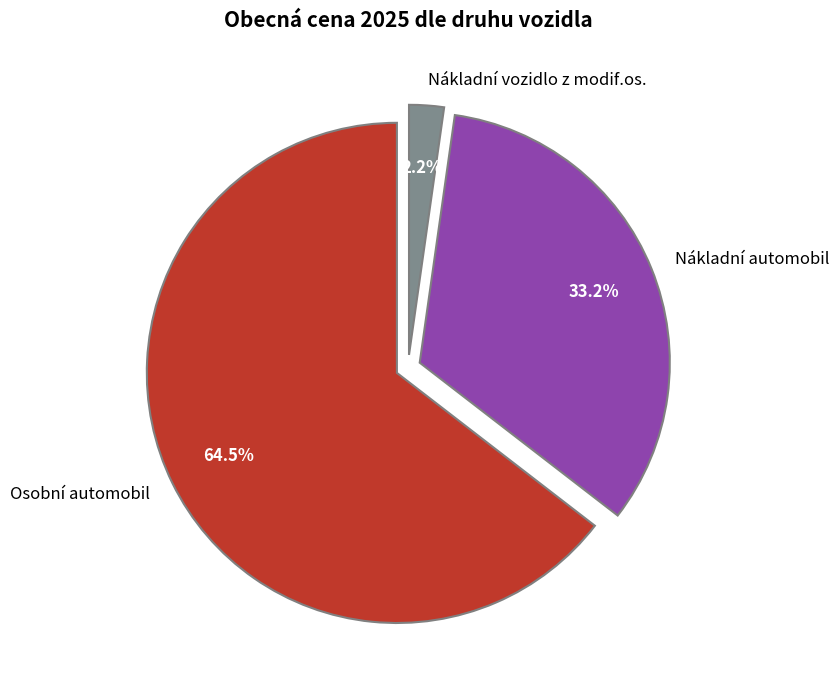

Count the number of slices in the pie.

3